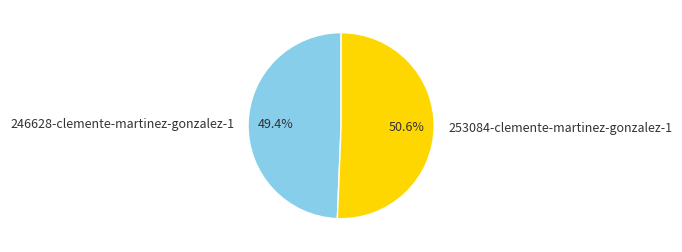

Which category accounts for the majority?

253084-clemente-martinez-gonzalez-1